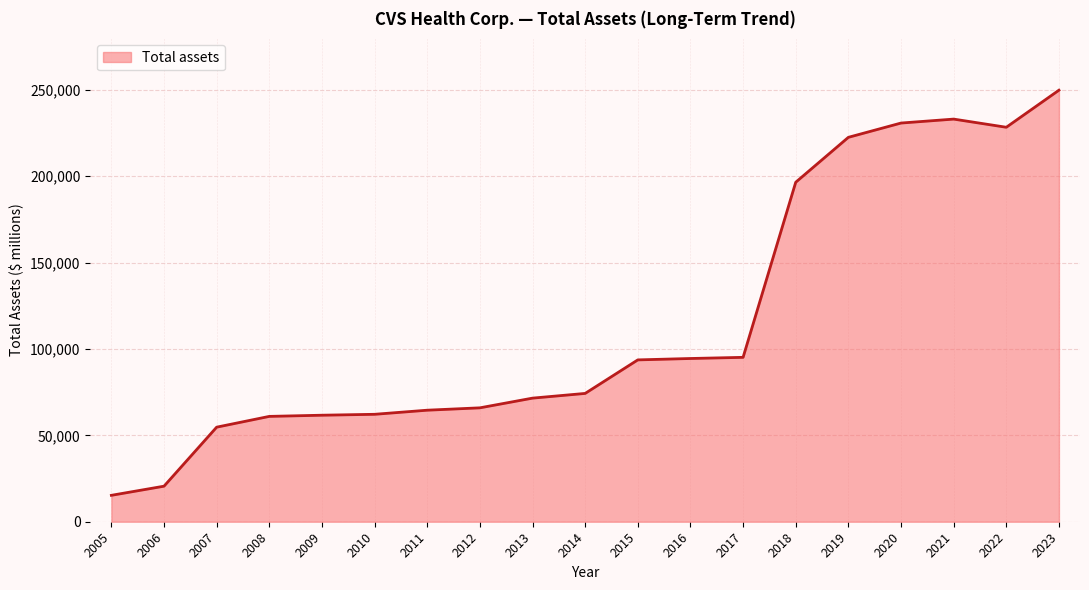

What is the difference between the maximum and minimum values?

234445